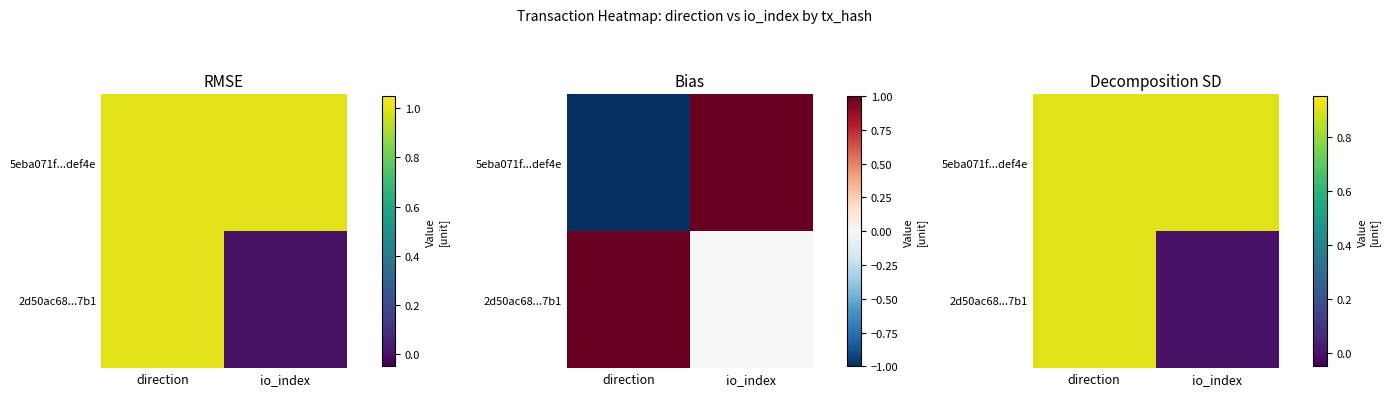

List the series in order of their peak value, highest first.

5eba071f...def4e, 2d50ac68...7b1